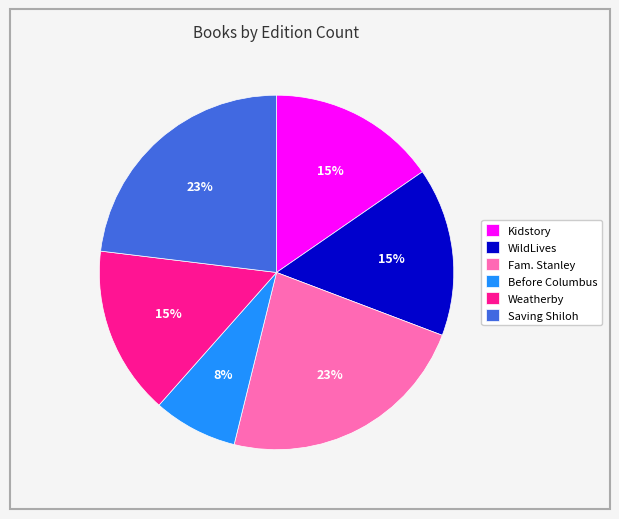

To the nearest percent, what percentage of the pie is Saving Shiloh?

23%